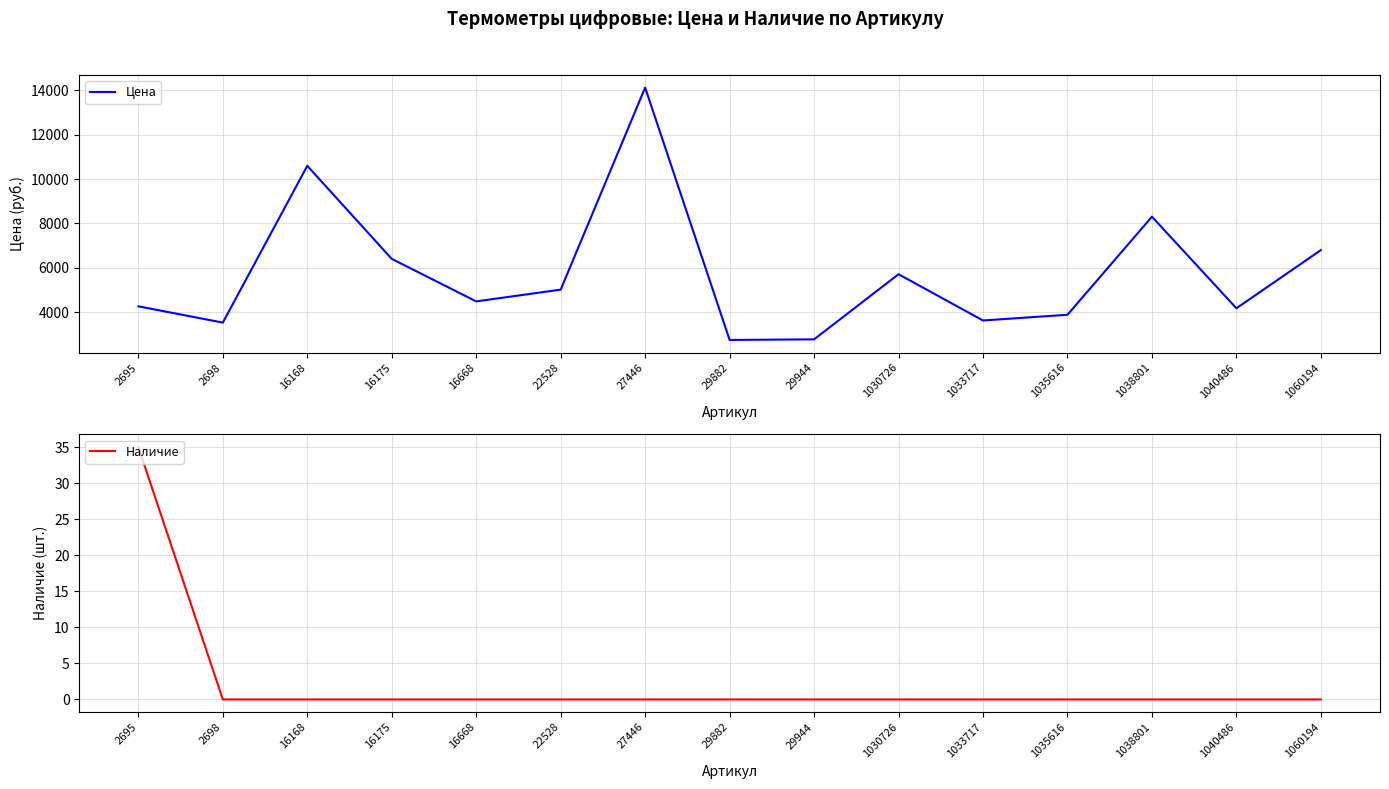

What is the greatest value displayed?

14112